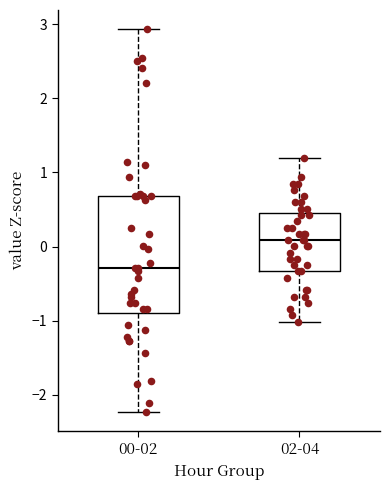

Where is the lower edge of the box for 00-02 on the y-axis? The values are not printed on the chart, so give them approximately, as read against the axis.

-0.9